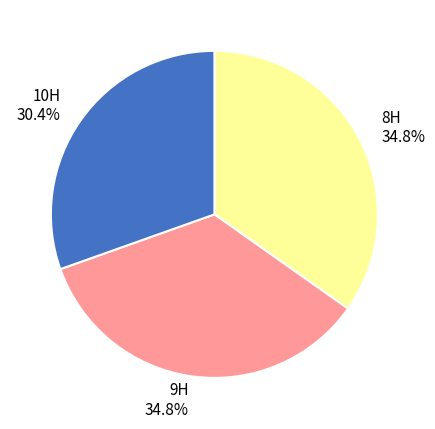

Count the number of slices in the pie.

3